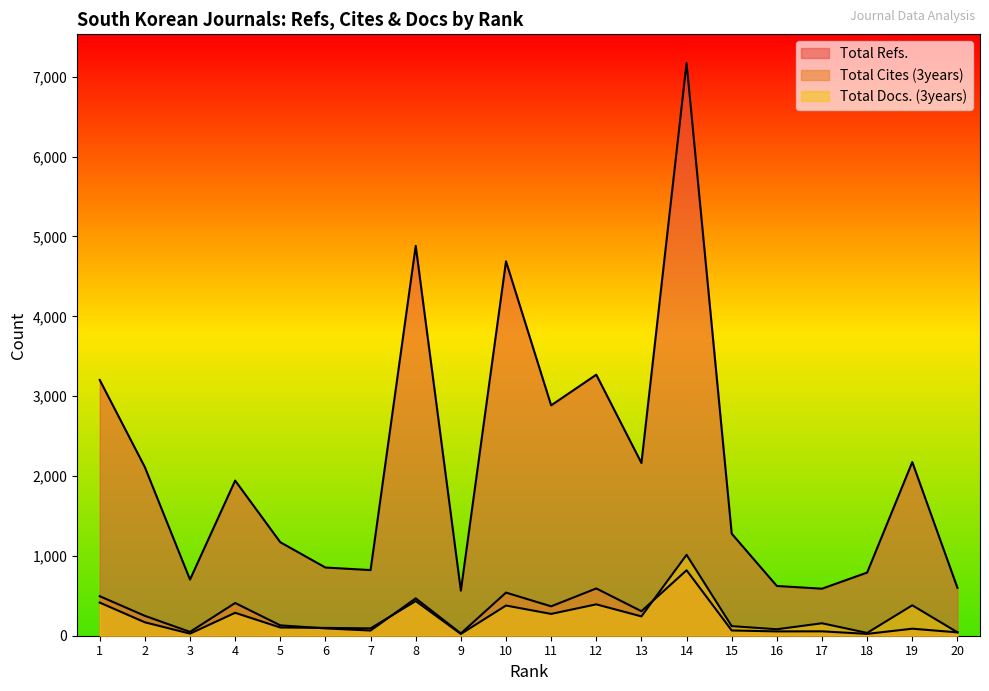

At 6, list the series in order from smallest to largest.

Total Cites (3years), Total Docs. (3years), Total Refs.